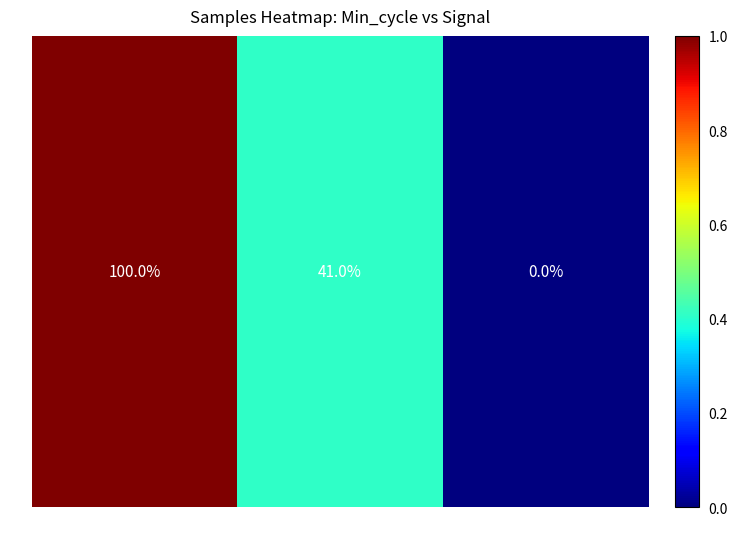

How many values are between 0 and 1?

3